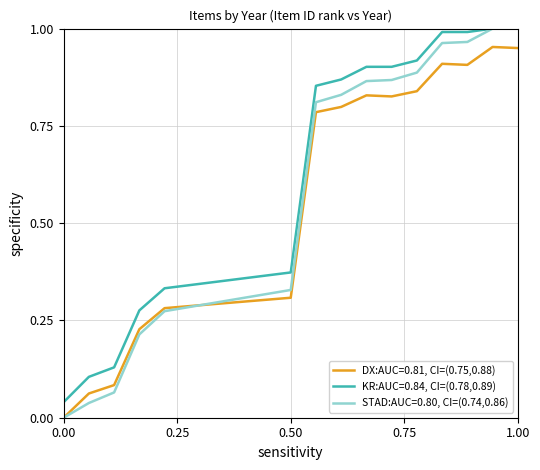

True or false: KR:AUC=0.84, CI=(0.78,0.89) and DX:AUC=0.81, CI=(0.75,0.88) cross at least once.

False